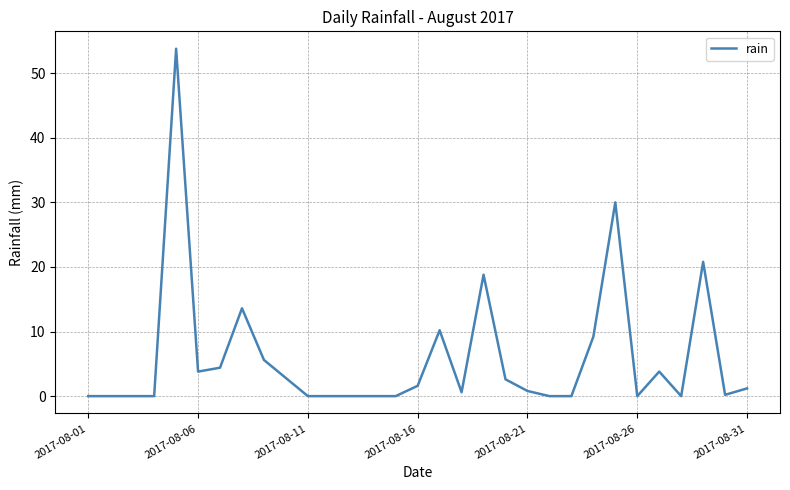

What is the maximum value shown in the chart?

53.8